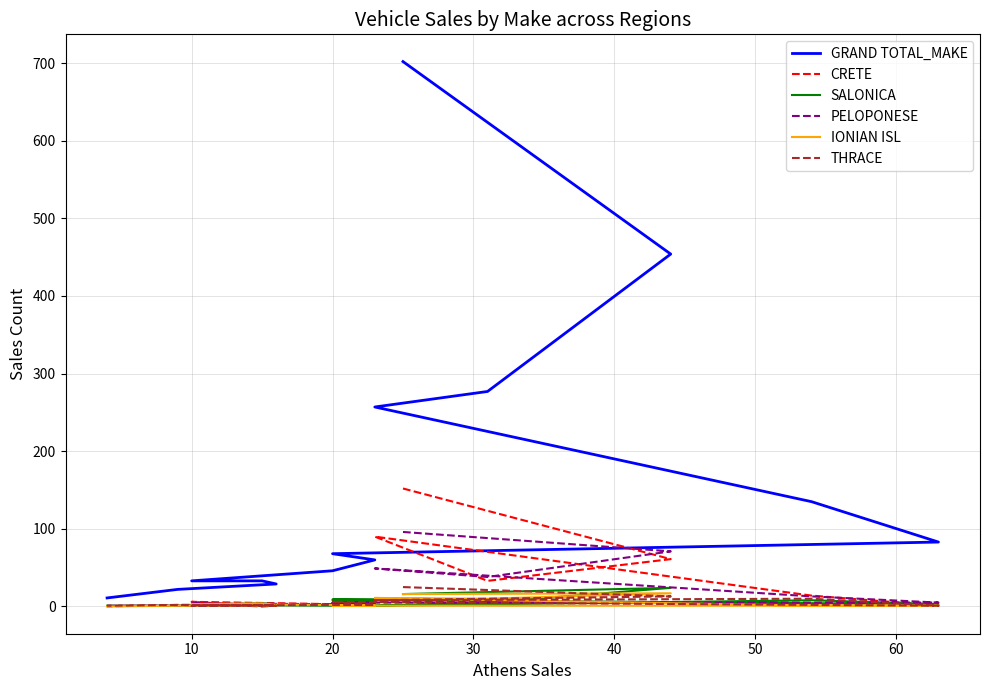

How many values in the CRETE series are below 6?

7